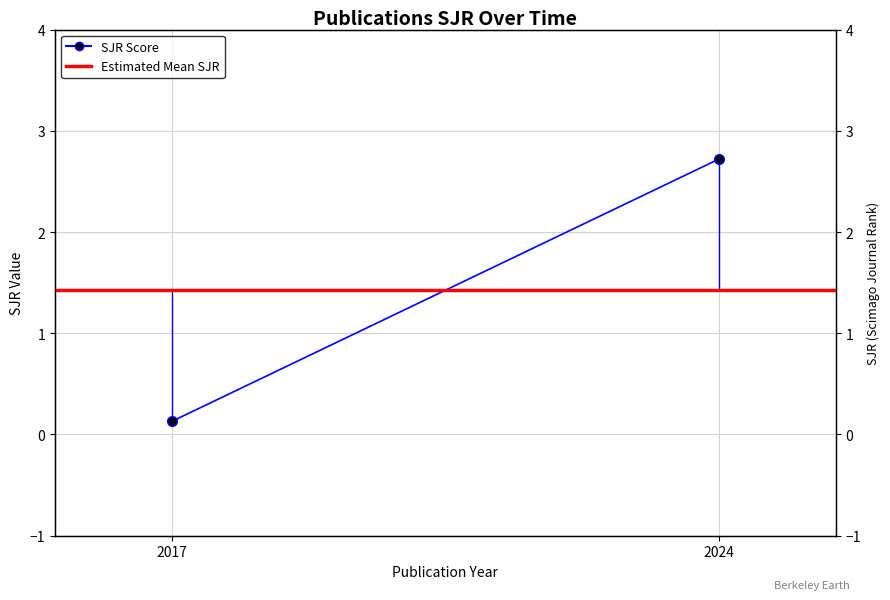

Where is Estimated Mean SJR nearest to the value 1?

2024